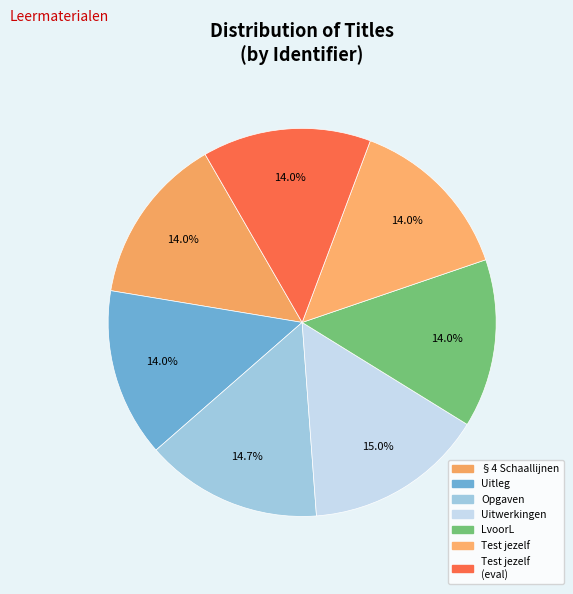

Count the number of slices in the pie.

7